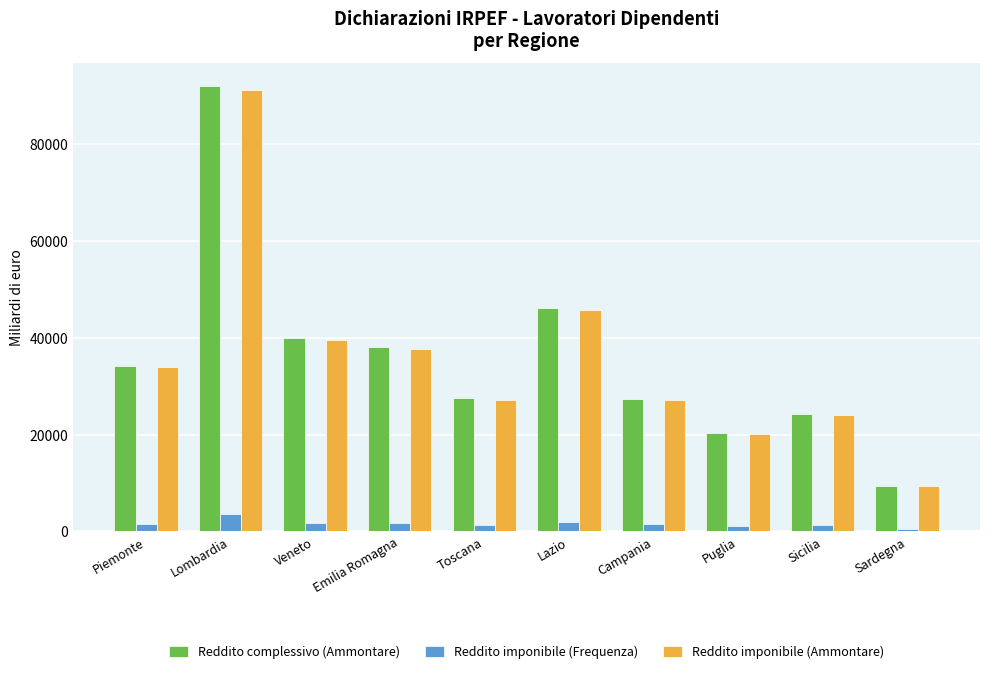

At how many categories does at least one series exceed 18545?

9